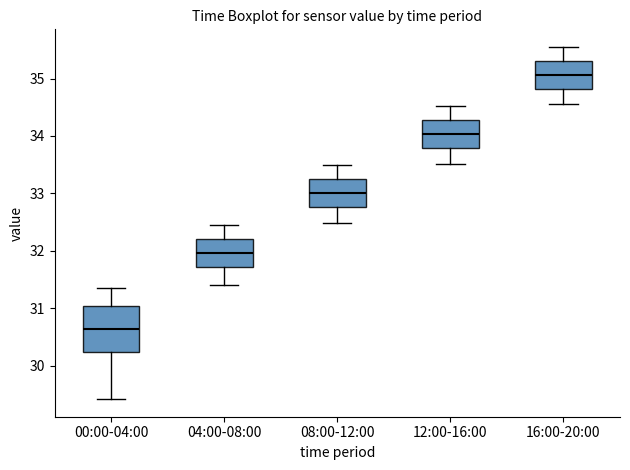

Which box is the tallest, from its lower edge to its upper edge?

00:00-04:00